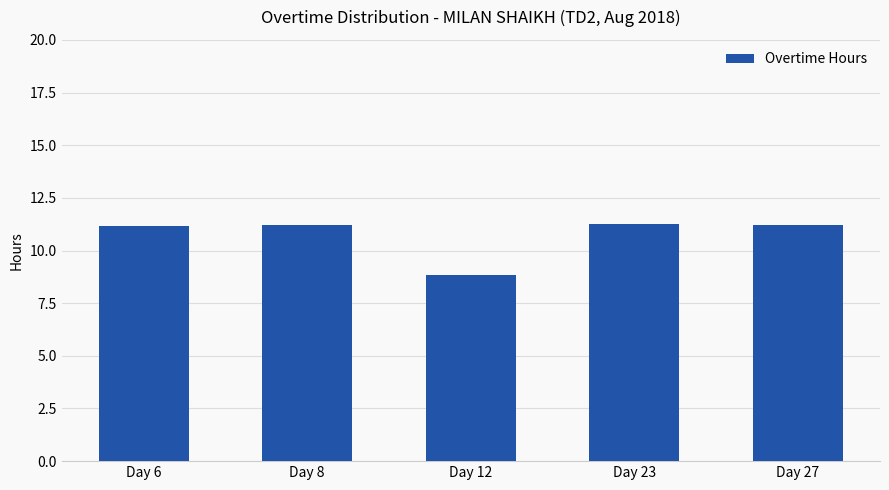

Reading left to right, transcribe all the data shown in this chart.

Day 6=11.2	Day 8=11.2	Day 12=8.8	Day 23=11.2	Day 27=11.2